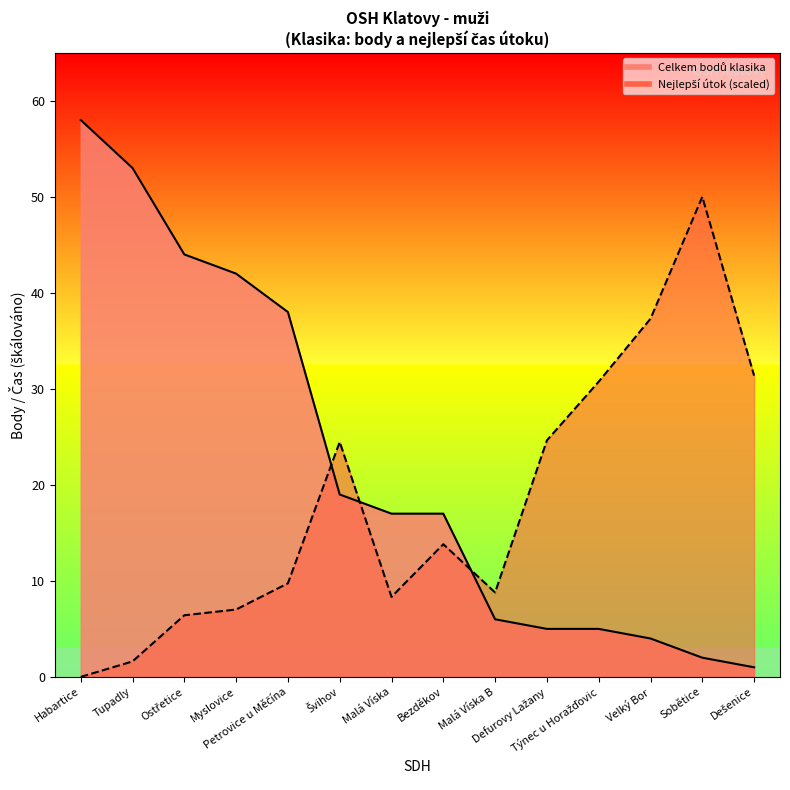

Which series has the largest total across all categories?

Celkem bodů klasika